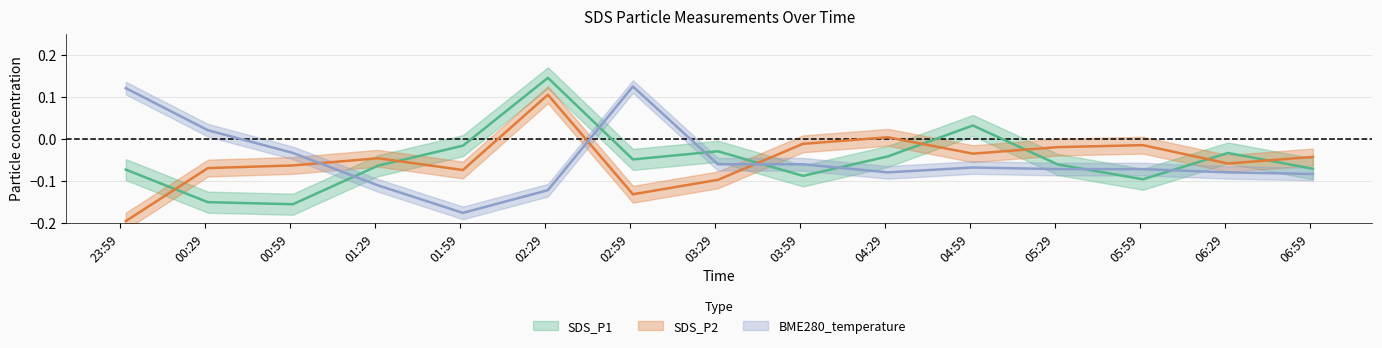

How many intersections are there between SDS_P1 and SDS_P2?

7